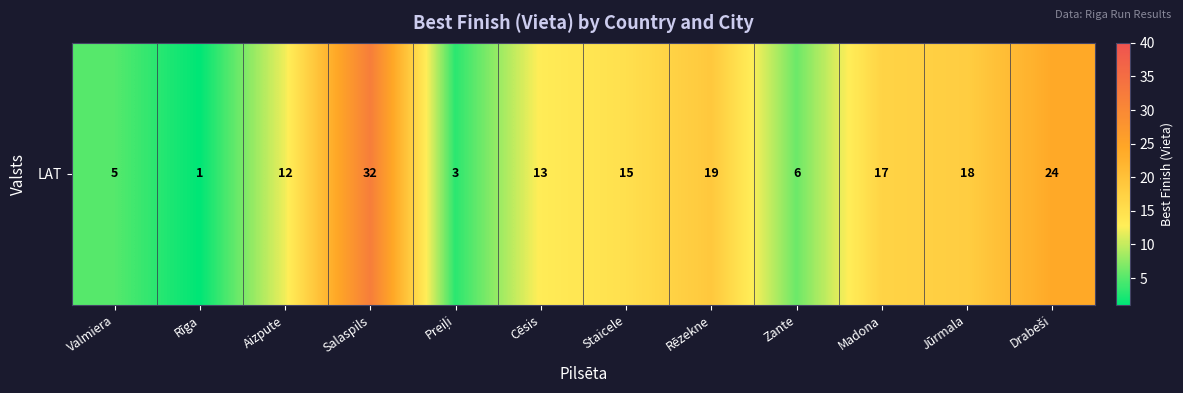

What is the change in value from Aizpute to Drabeši?

+12